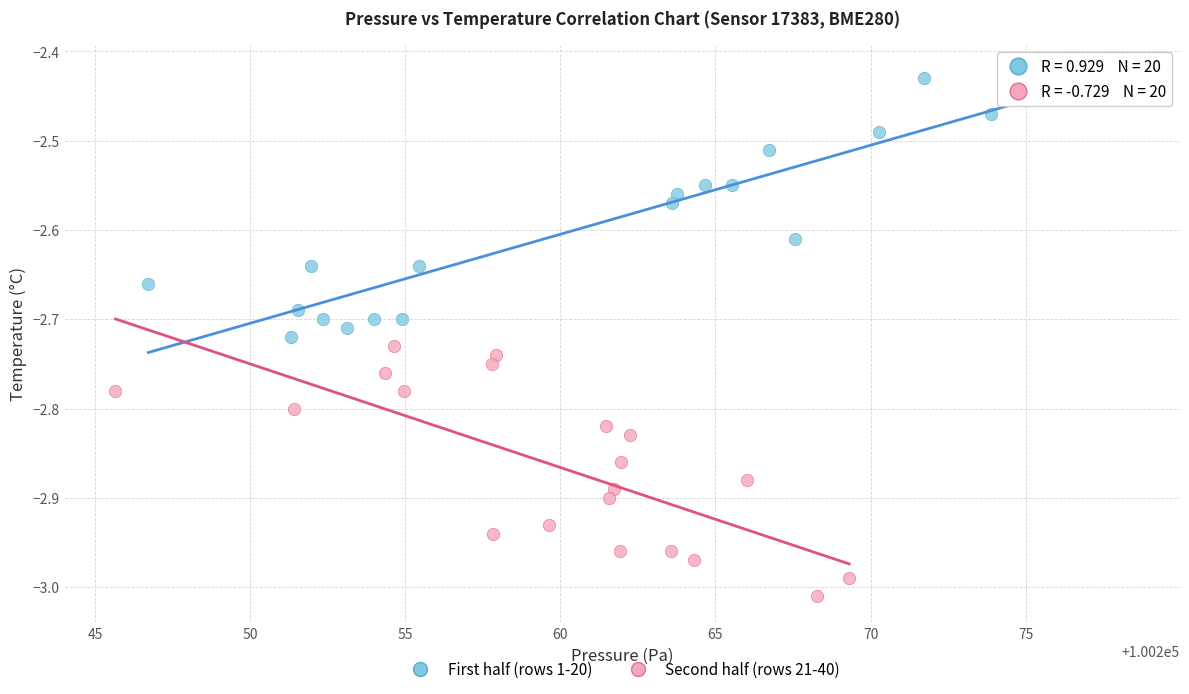

Which series has the widest spread of Y values?

First half (rows 1-20)